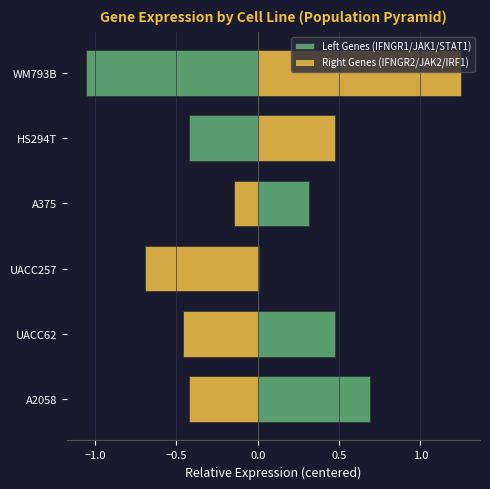

What value does the Right Genes (IFNGR2/JAK2/IRF1) series have at UACC62?

-0.5